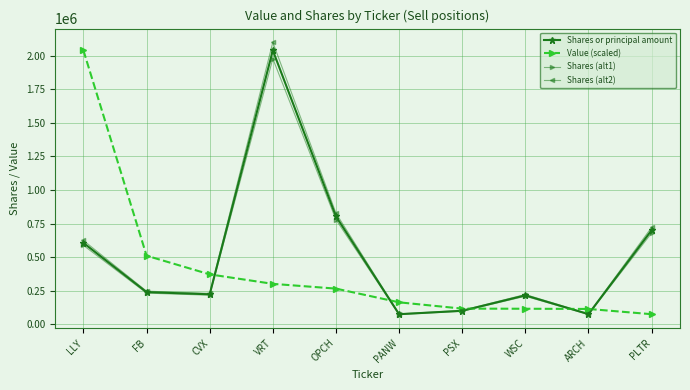

True or false: Shares (alt2) has more than 1 interior local peaks.

True